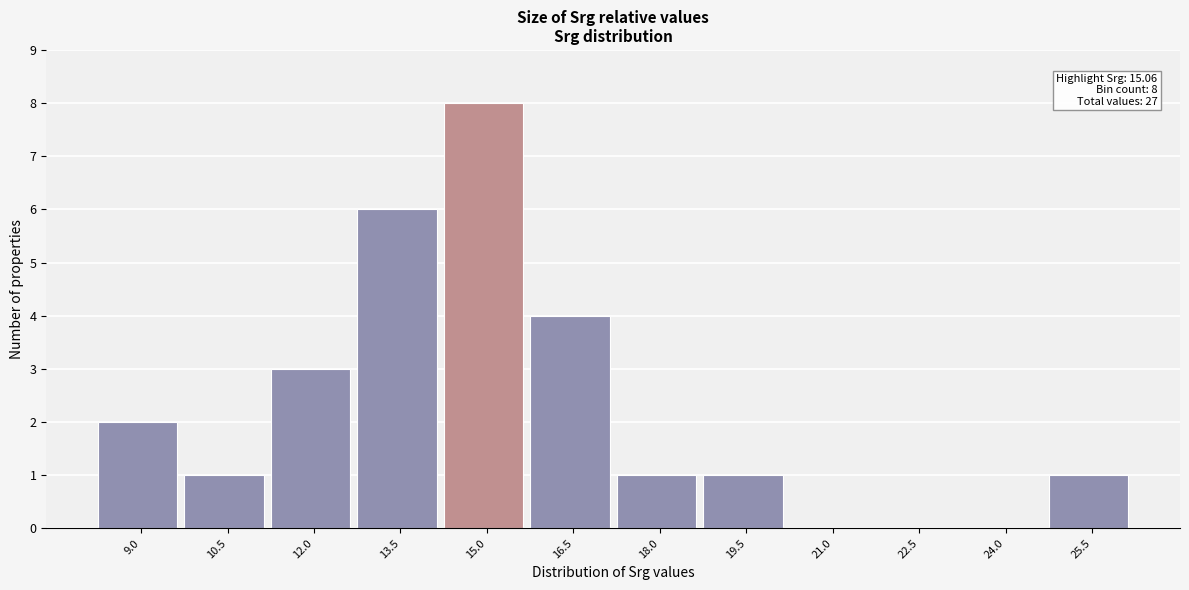

Reading right to left, list all the values displayed in this chart.

25.5=1	24.0=0	22.5=0	21.0=0	19.5=1	18.0=1	16.5=4	15.0=8	13.5=6	12.0=3	10.5=1	9.0=2